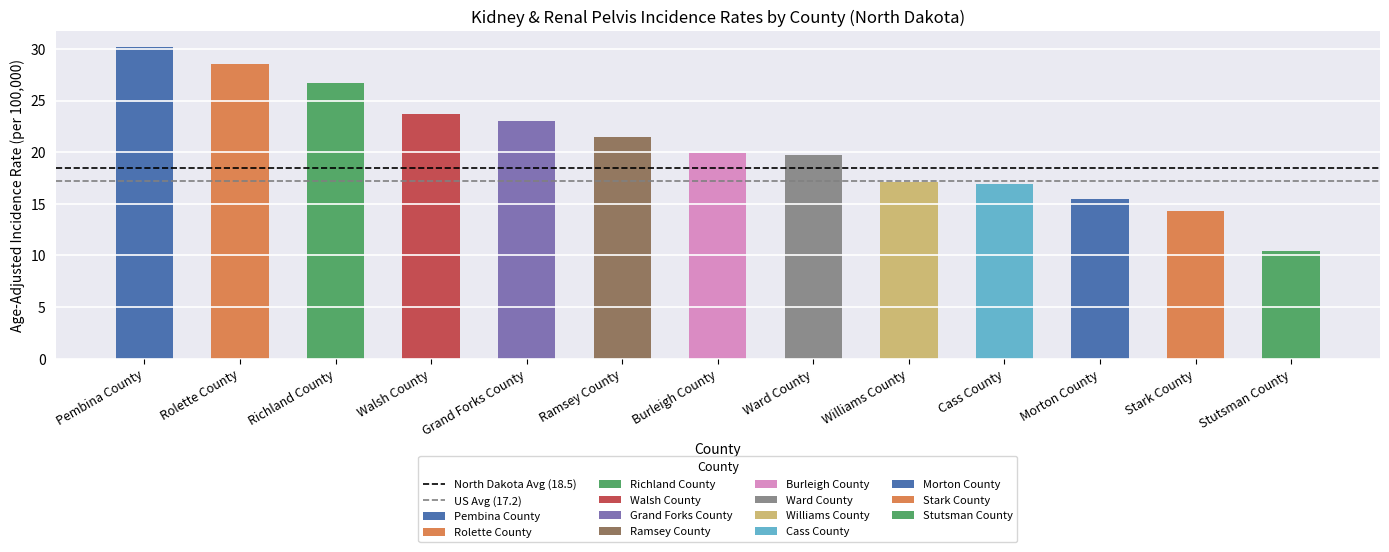

What is the value of the US Avg (17.2) bar at the 1st from the left?

17.2